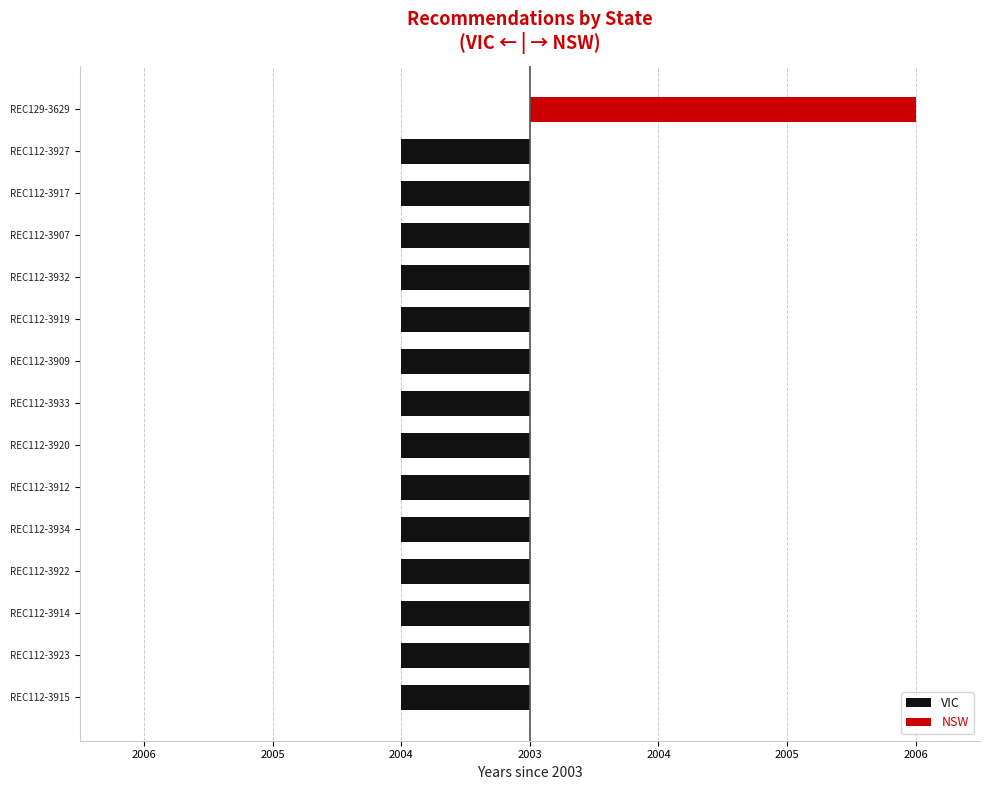

Are the bars grouped side by side (vs. stacked)?

Yes